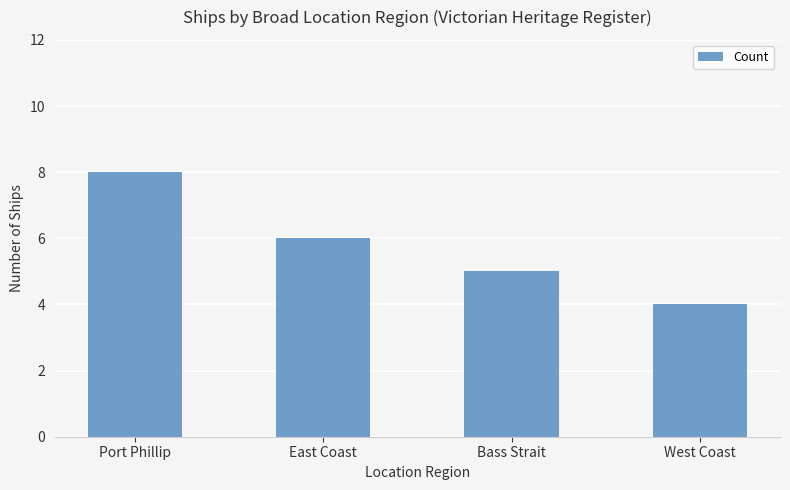

What is the label of the 3rd bar from the right?

East Coast